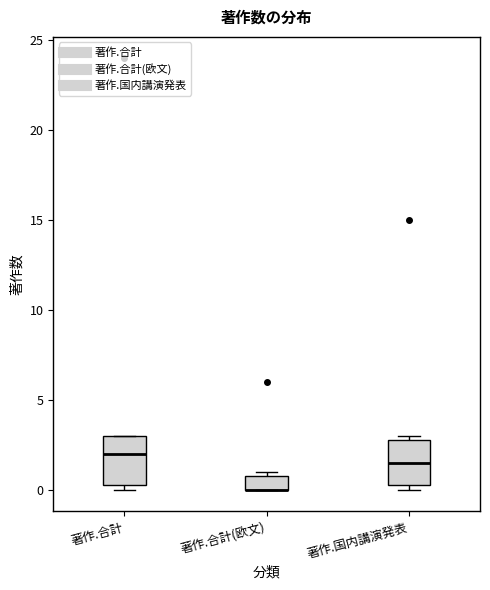

Where is the lower edge of the box for 著作.合計 on the y-axis? The values are not printed on the chart, so give them approximately, as read against the axis.

0.5